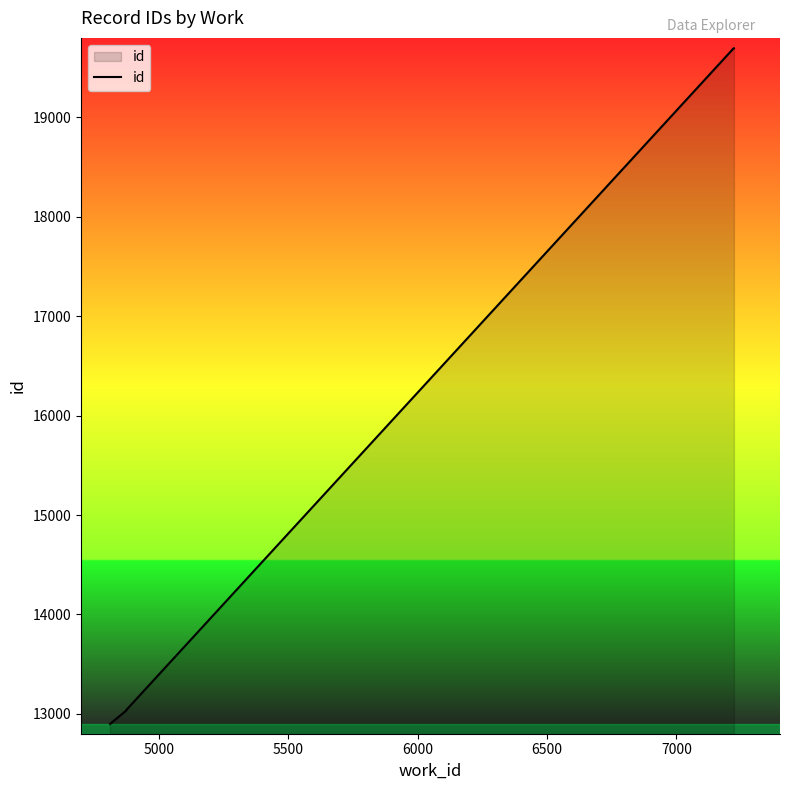

What is the average value?

15020